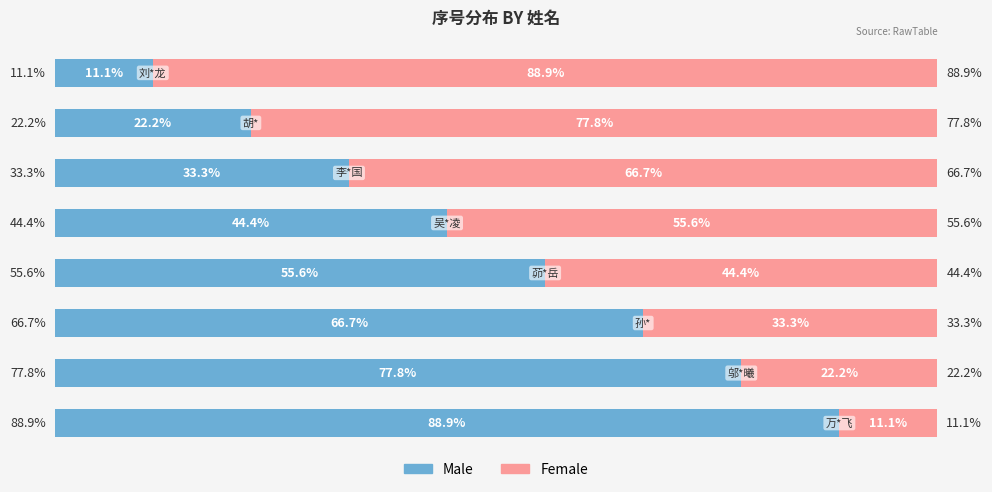

How many bars are there in total?

16